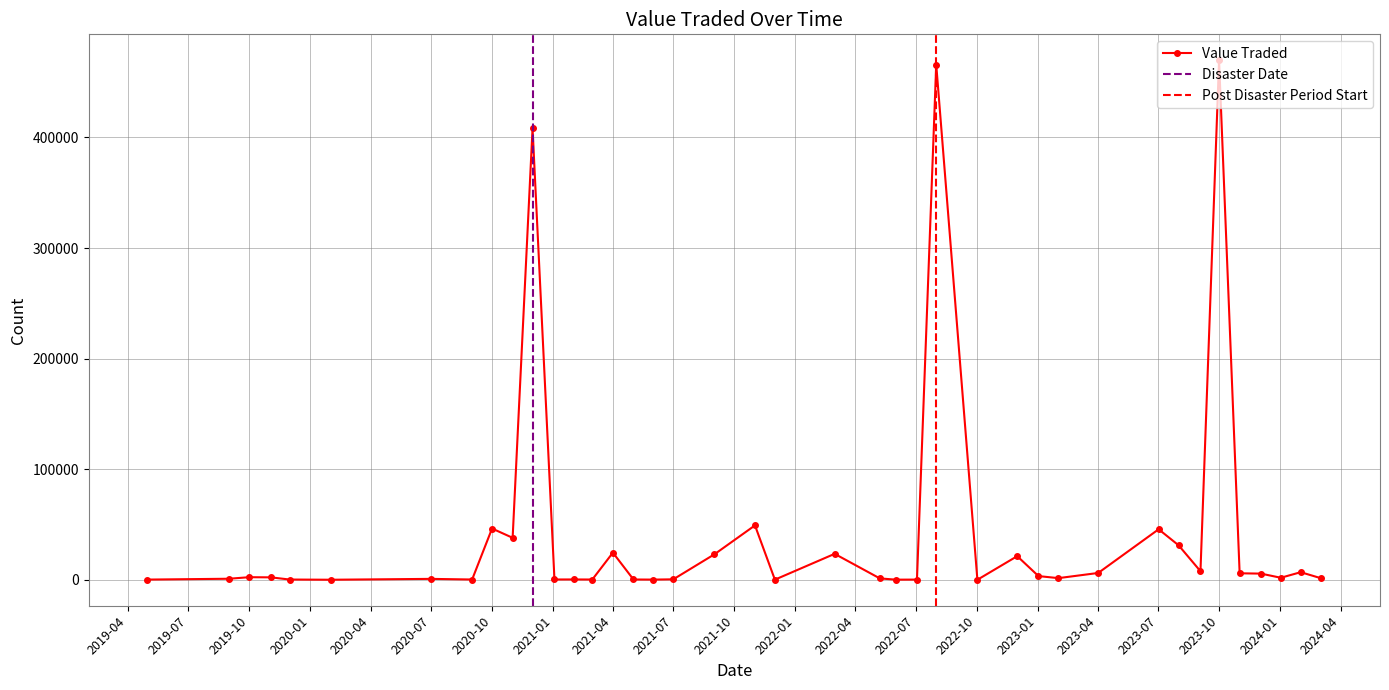

Is it true that the value at 02/10/2022 is 6?

False